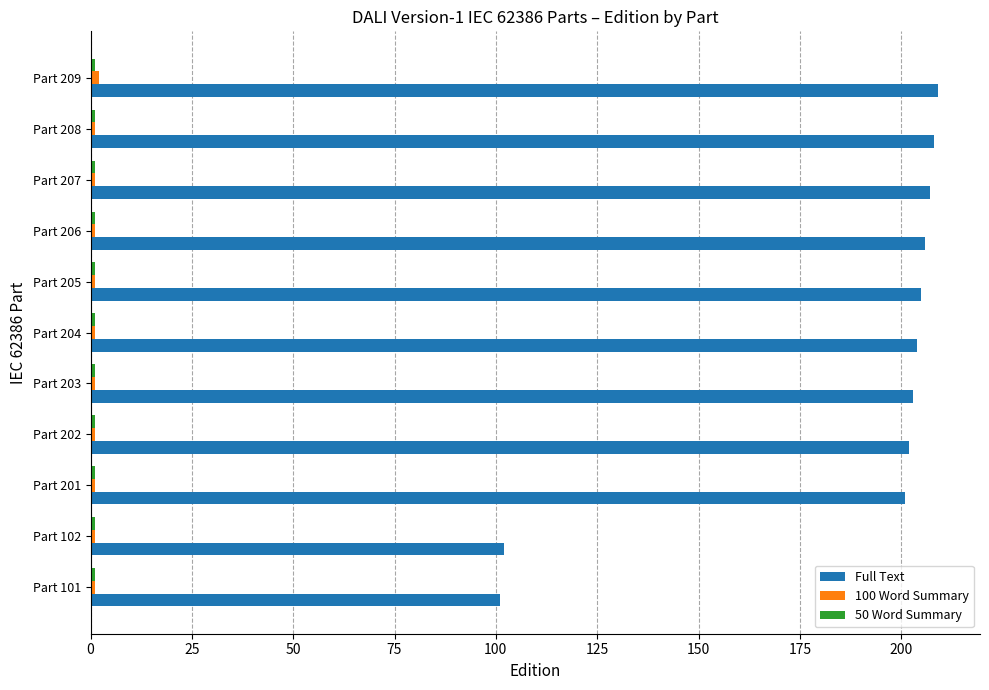

What is the maximum value shown in the chart?

209